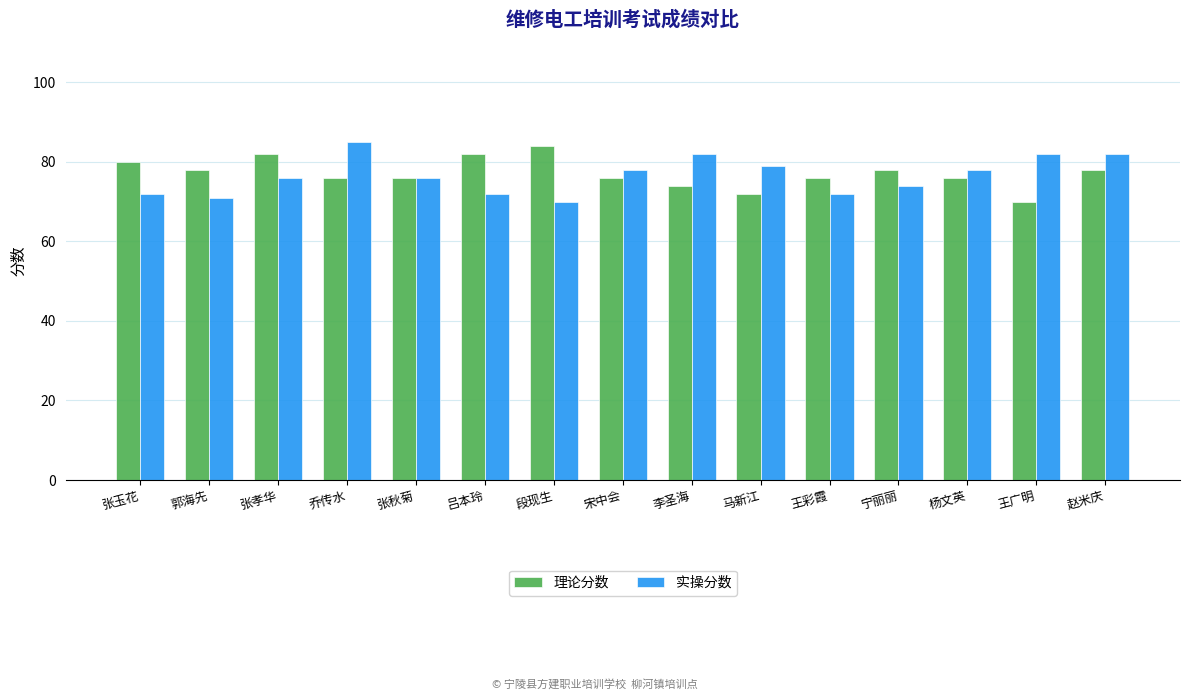

Reading left to right, transcribe all the data shown in this chart.

理论分数: 张玉花=80	郭海先=78	张孝华=82	乔传水=76	张秋菊=76	吕本玲=82	段现生=84	宋中会=76	李圣海=74	马新江=72	王彩霞=76	宁丽丽=78	杨文英=76	王广明=70	赵米庆=78
实操分数: 张玉花=72	郭海先=71	张孝华=76	乔传水=85	张秋菊=76	吕本玲=72	段现生=70	宋中会=78	李圣海=82	马新江=79	王彩霞=72	宁丽丽=74	杨文英=78	王广明=82	赵米庆=82